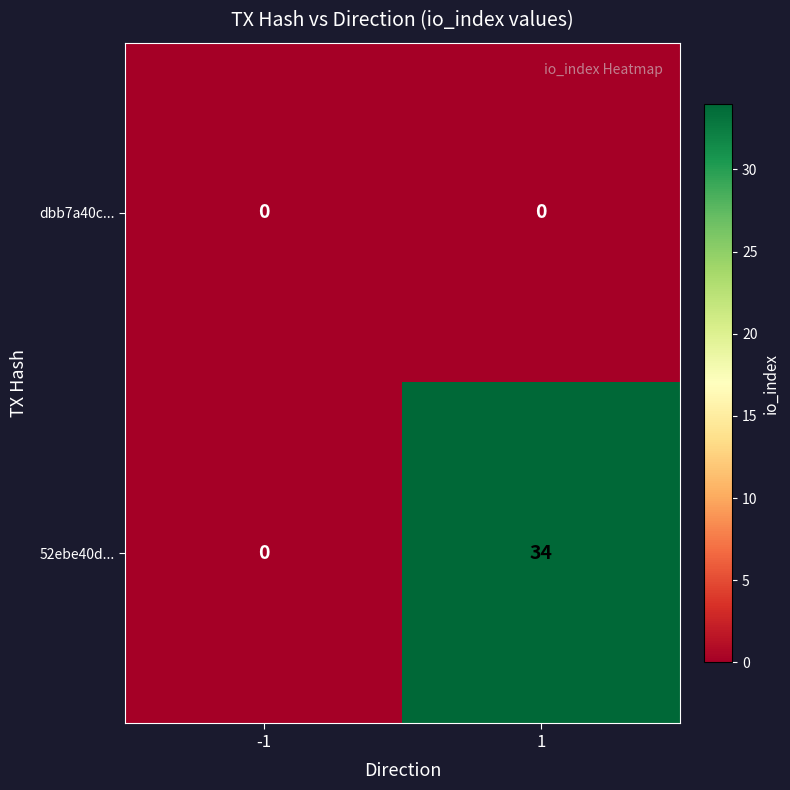

List the series in order of their overall mean, highest first.

52ebe40d..., dbb7a40c...